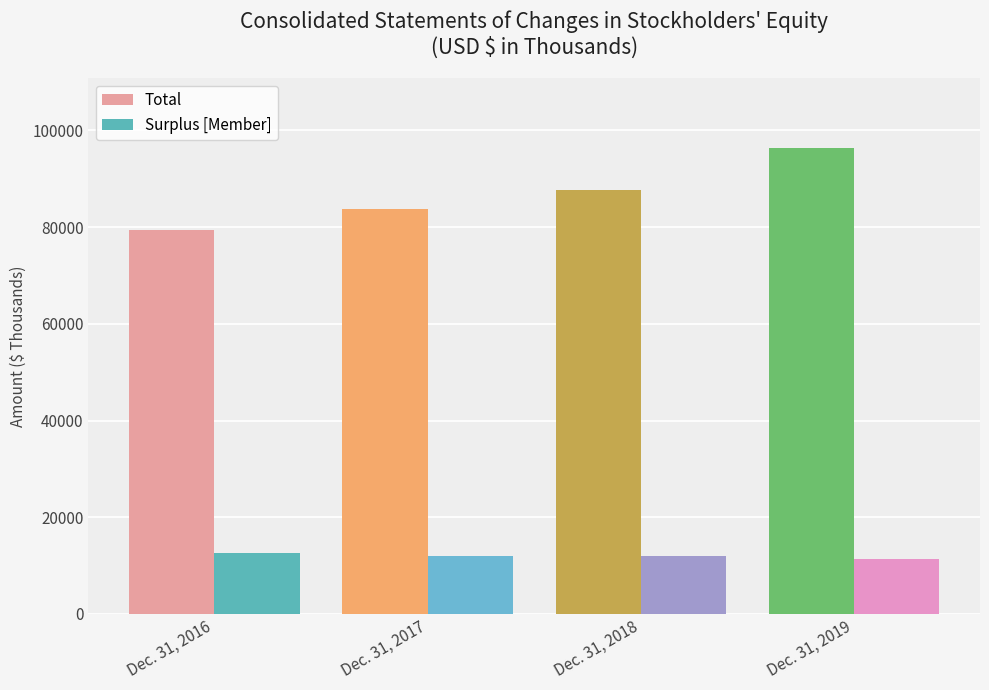

How many values in the Total series are below 87599?

2